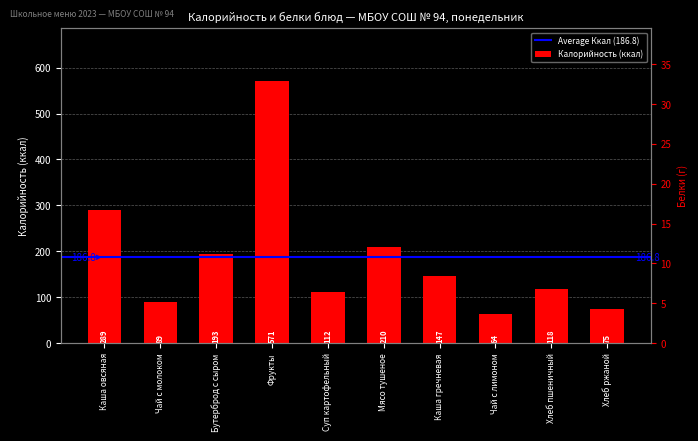

Which series has the largest range (max minus min)?

Калорийность